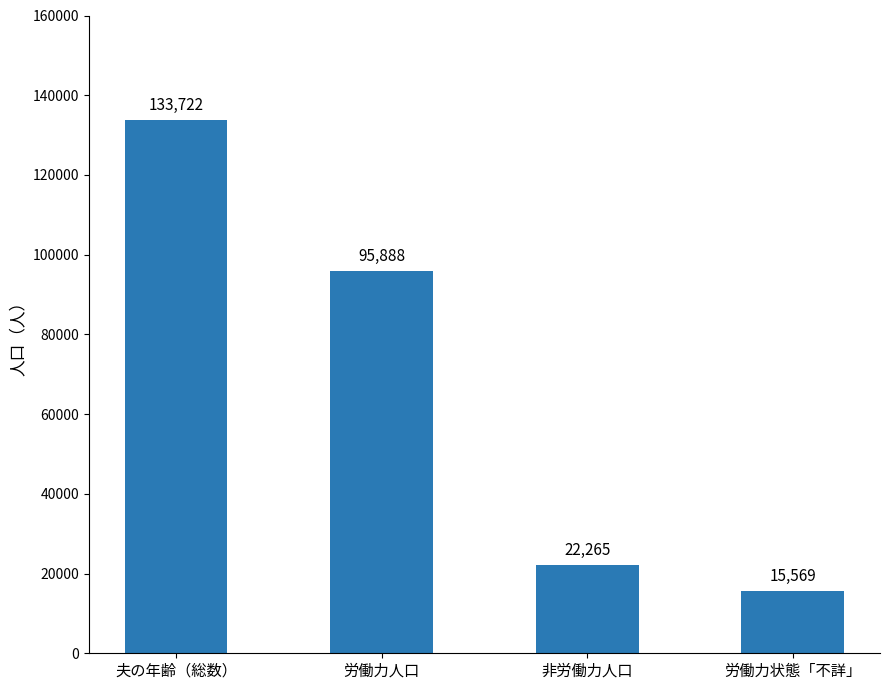

At which label is the value closest to 74645?

労働力人口